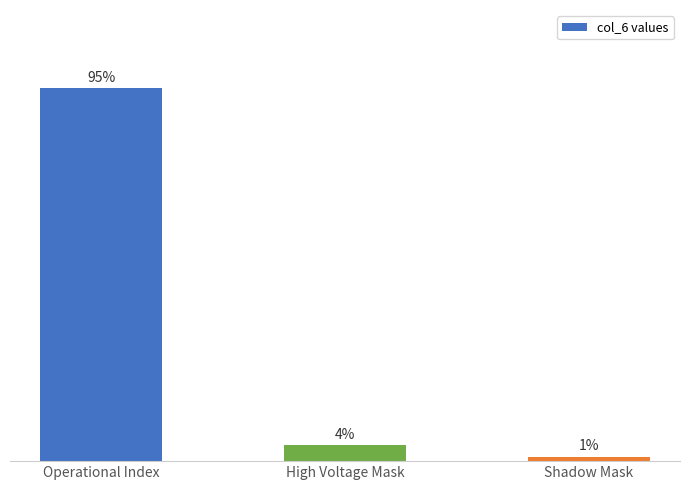

What is the label of the 1st bar from the right?

Shadow Mask